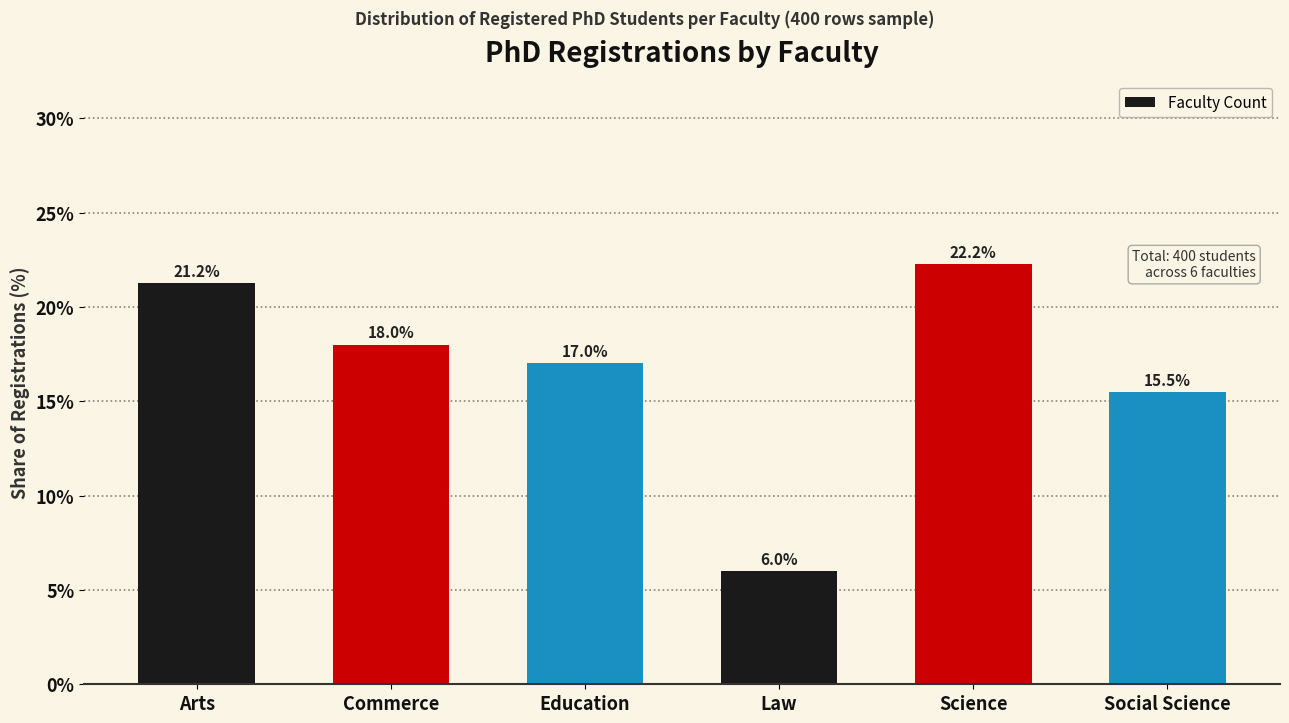

What is the value of the 3rd bar from the left?

17.0